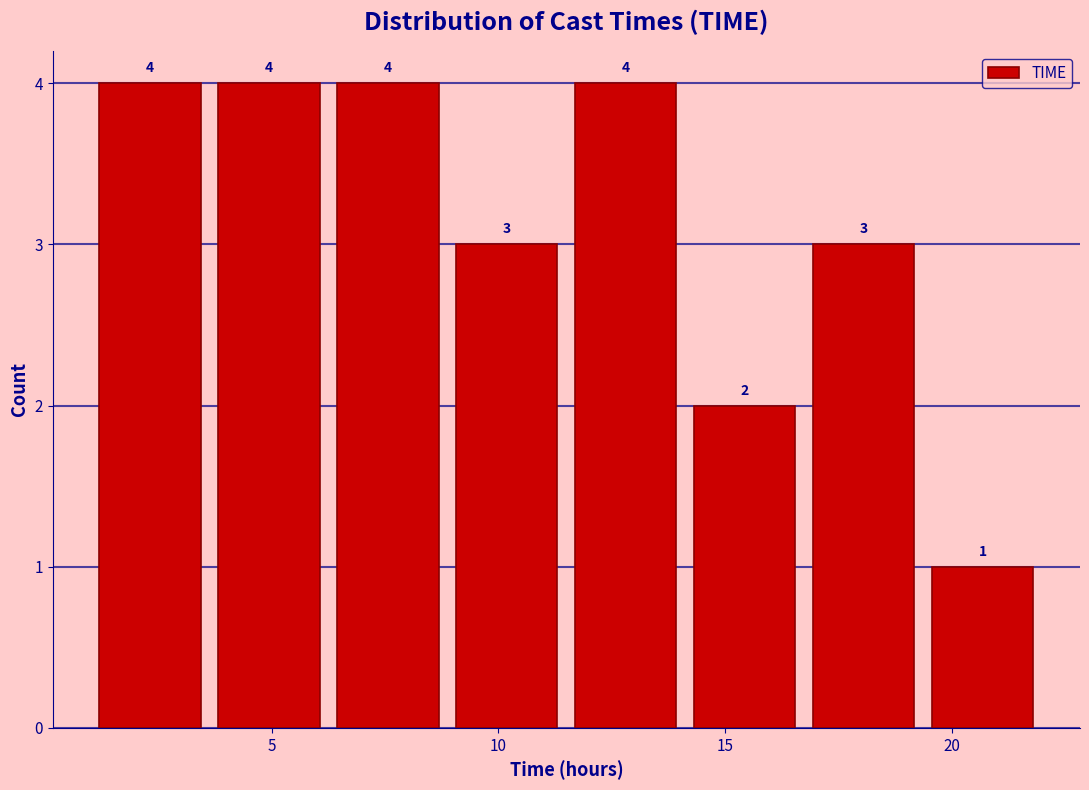

Reading left to right, list every bar in this chart as the range it spans on the x-axis followed by its height. The bar edges are not printed on the chart, so give them approximately, as read against the axis.

1.0 to 3.5: 4
3.5 to 6.5: 4
6.5 to 9.0: 4
9.0 to 11.5: 3
11.5 to 14.0: 4
14.0 to 17.0: 2
17.0 to 19.5: 3
19.5 to 22.0: 1